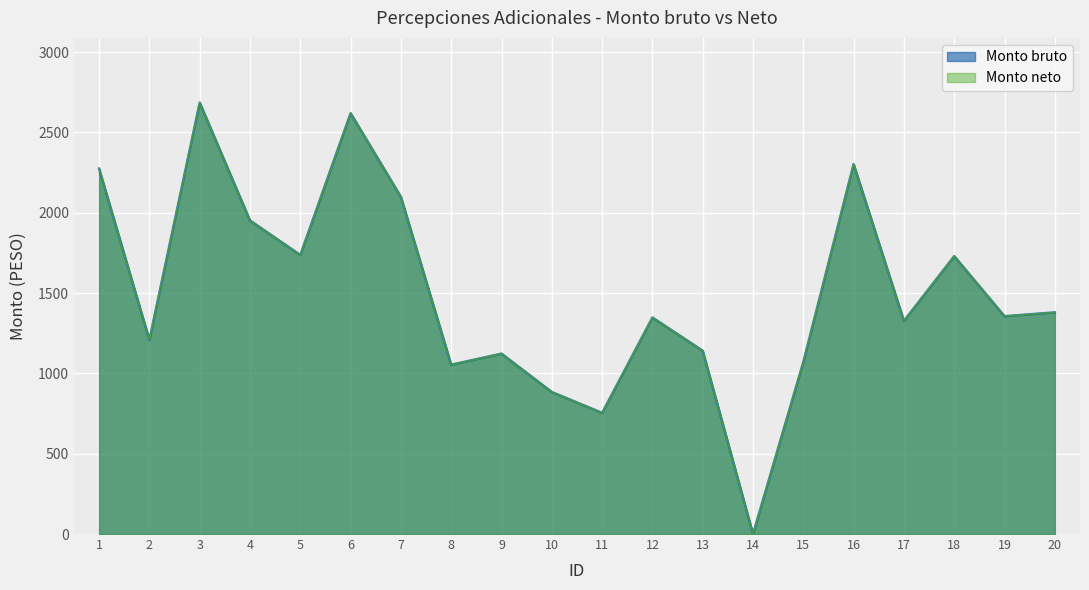

Count the number of categories in the chart.

20